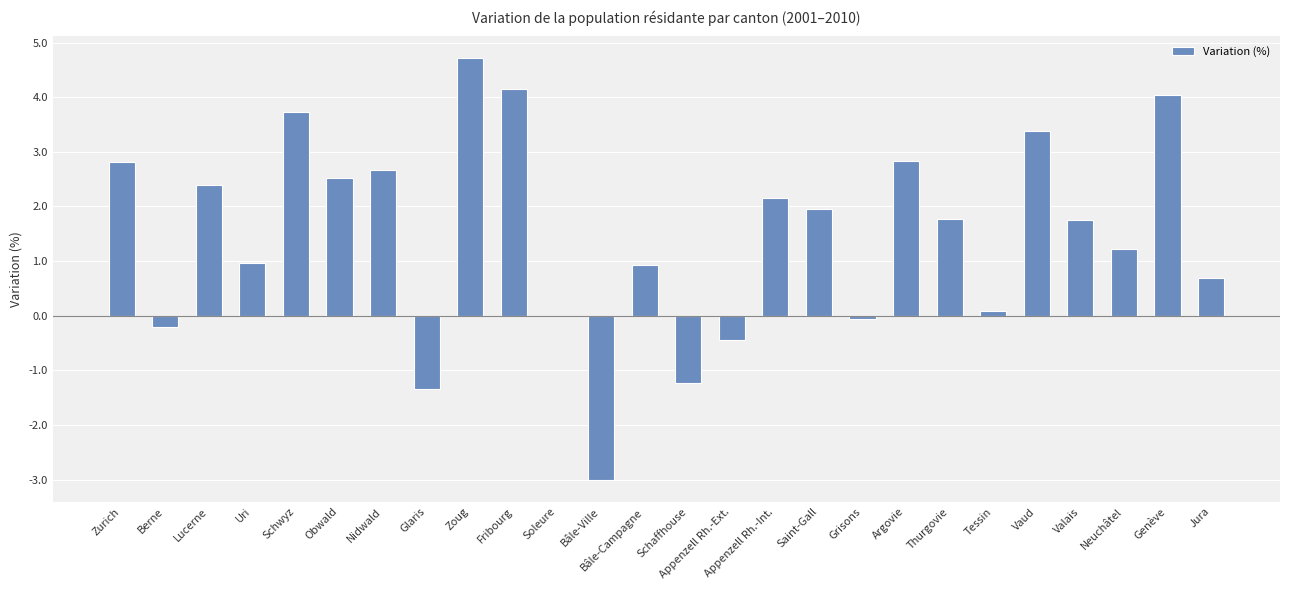

Count the number of values greater than 1.

15